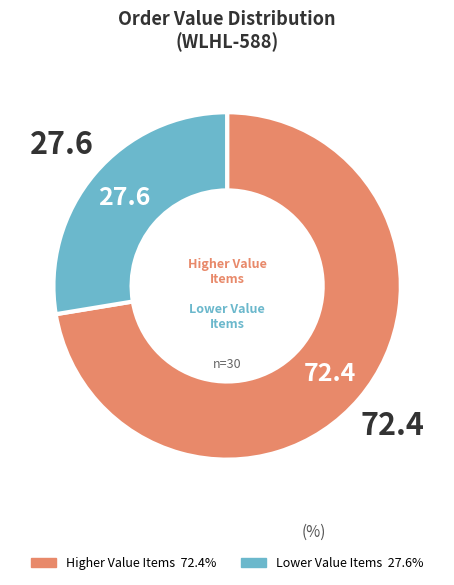

How many segments does this pie chart have?

2